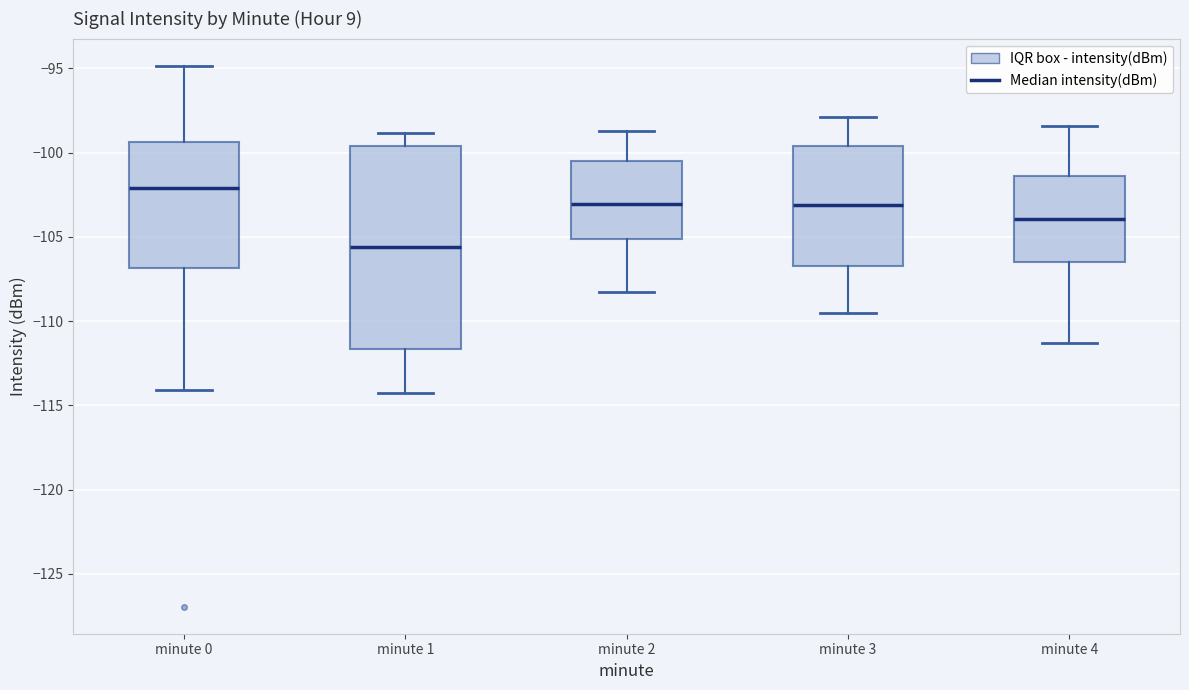

Where is the lower edge of the box for minute 0 on the y-axis? The values are not printed on the chart, so give them approximately, as read against the axis.

-107.0